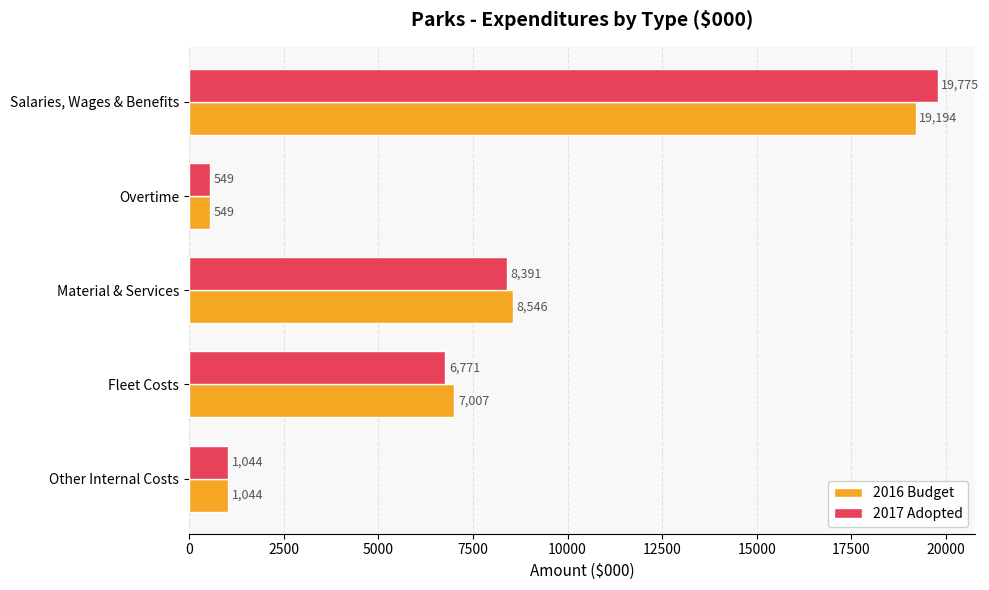

At which label is 2017 Adopted closest to 10162?

Material & Services